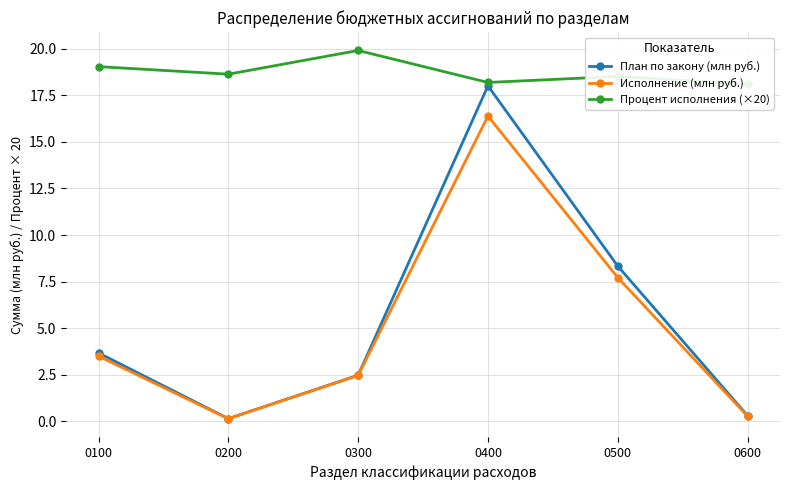

Which series has the widest spread of values?

План по закону (млн руб.)